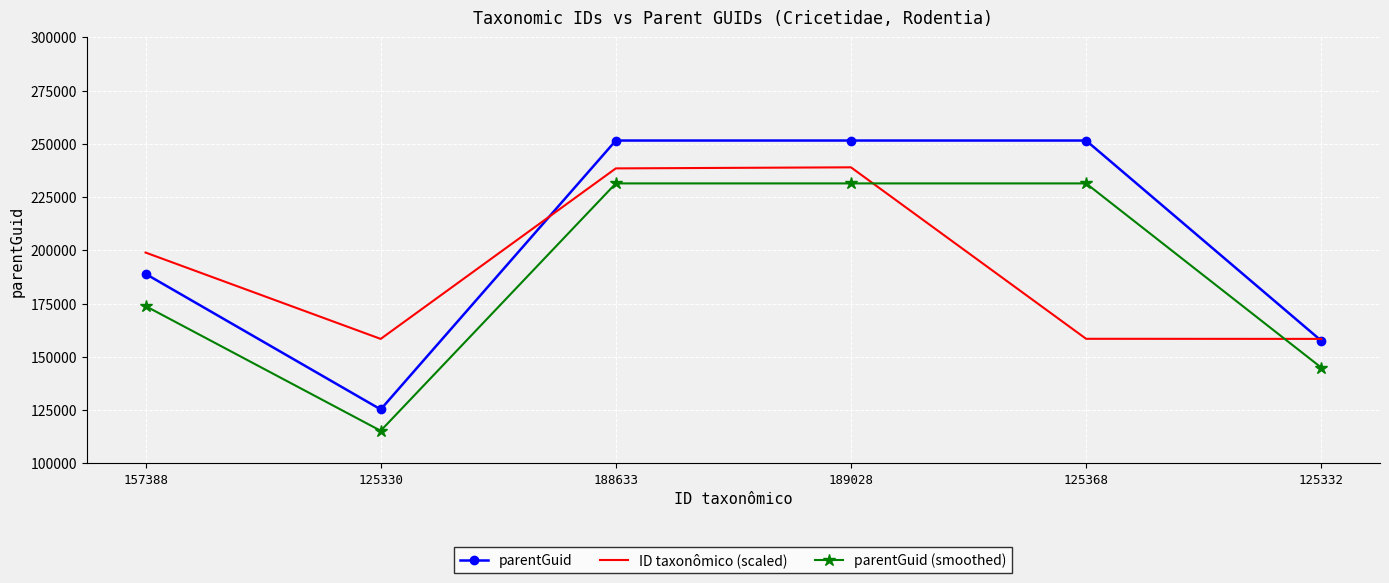

What is the difference between the highest and lowest values at 157388?

25126.9